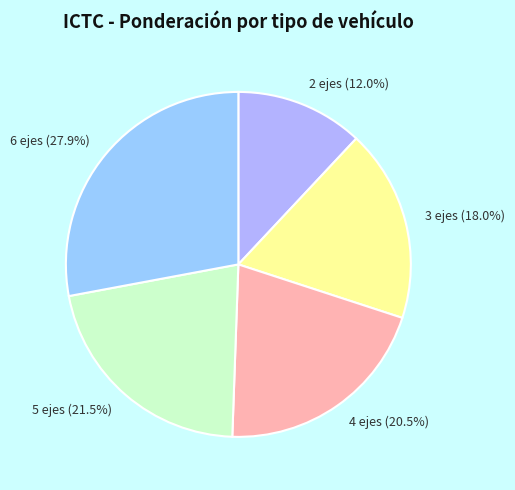

The 6 ejes slice represents 39% of the pie. True or false?

False